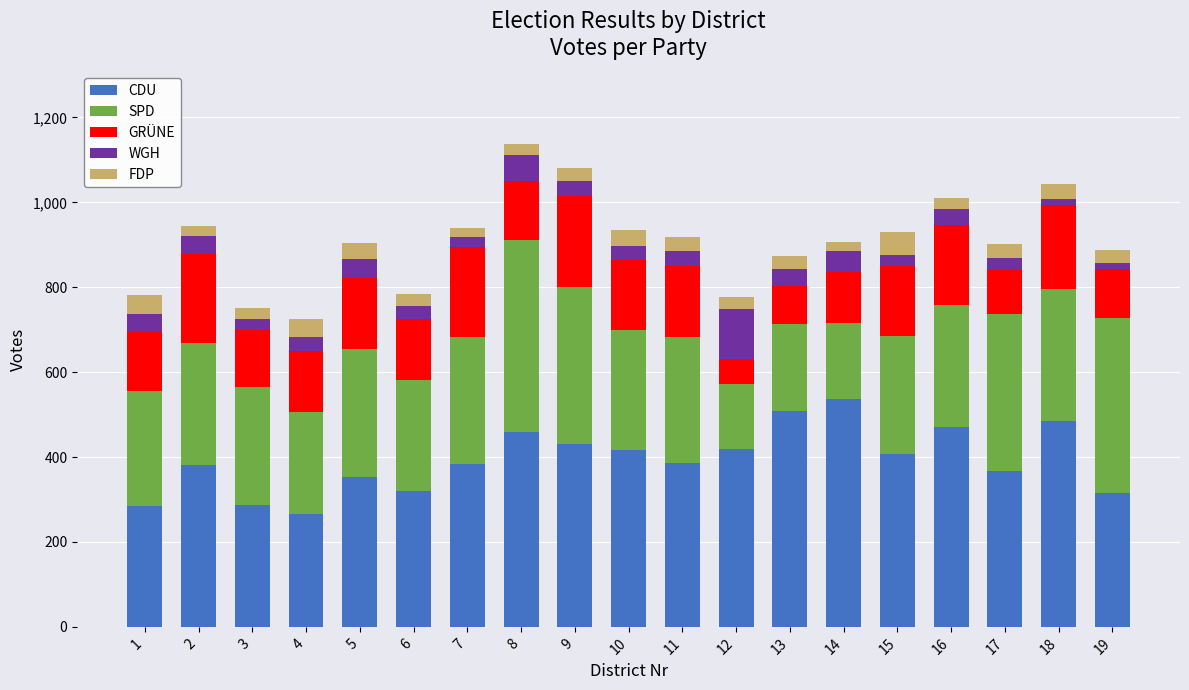

What is the lowest value of the CDU series?

267